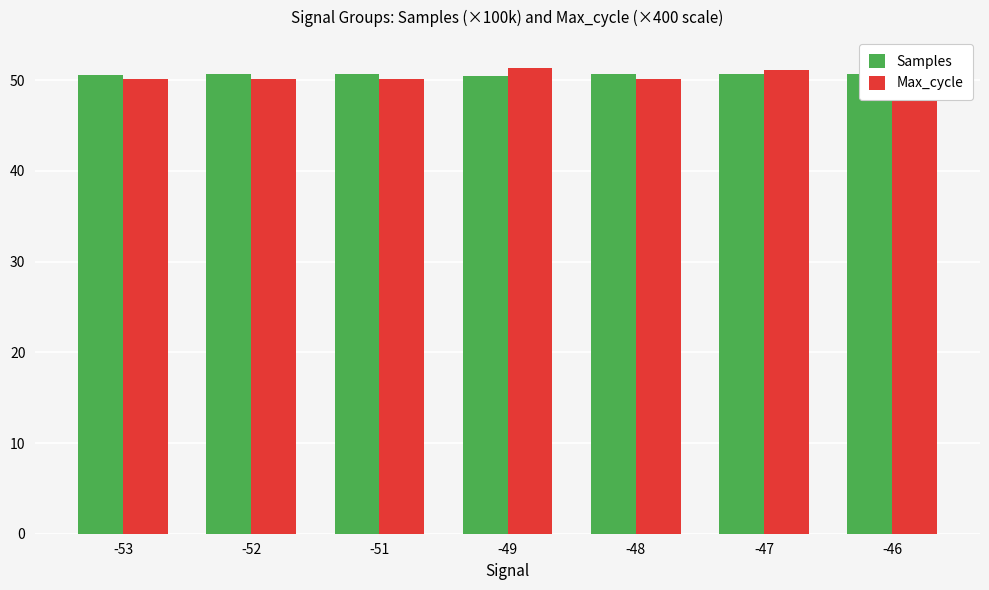

What is the total value across all series at -49?

101.9